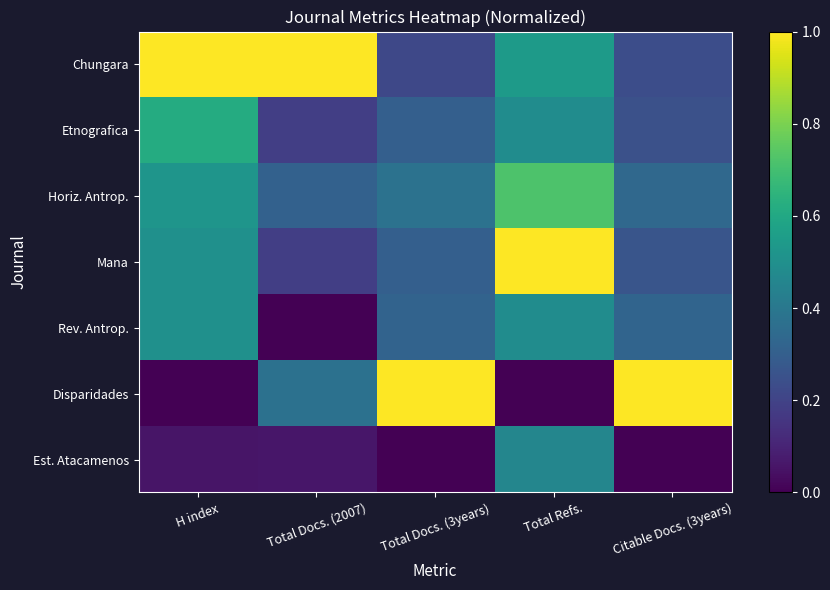

At which category is the sum across all series the highest?

Total Refs.